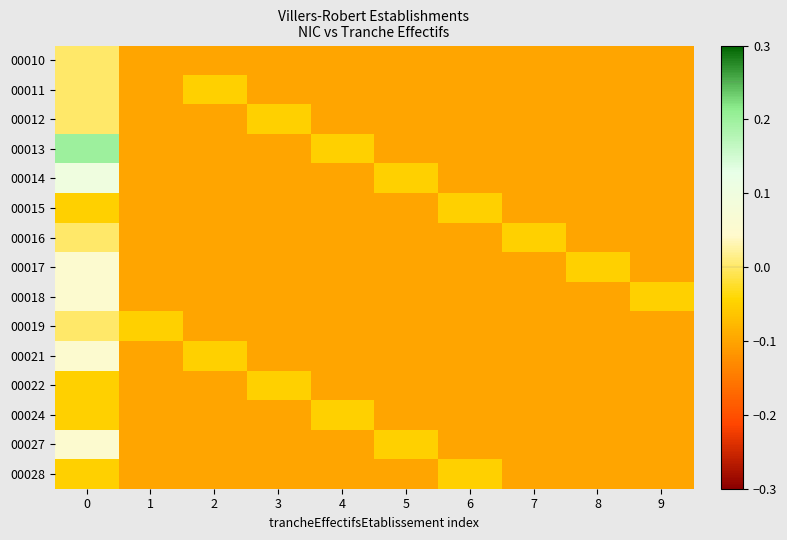

Reading left to right, what are all the values shown in this chart?

00010: 0=-0.0	1=-0.1	2=-0.1	3=-0.1	4=-0.1	5=-0.1	6=-0.1	7=-0.1	8=-0.1	9=-0.1
00011: 0=-0.0	1=-0.1	2=-0.1	3=-0.1	4=-0.1	5=-0.1	6=-0.1	7=-0.1	8=-0.1	9=-0.1
00012: 0=-0.0	1=-0.1	2=-0.1	3=-0.1	4=-0.1	5=-0.1	6=-0.1	7=-0.1	8=-0.1	9=-0.1
00013: 0=0.2	1=-0.1	2=-0.1	3=-0.1	4=-0.1	5=-0.1	6=-0.1	7=-0.1	8=-0.1	9=-0.1
00014: 0=0.1	1=-0.1	2=-0.1	3=-0.1	4=-0.1	5=-0.1	6=-0.1	7=-0.1	8=-0.1	9=-0.1
00015: 0=-0.1	1=-0.1	2=-0.1	3=-0.1	4=-0.1	5=-0.1	6=-0.1	7=-0.1	8=-0.1	9=-0.1
00016: 0=-0.0	1=-0.1	2=-0.1	3=-0.1	4=-0.1	5=-0.1	6=-0.1	7=-0.1	8=-0.1	9=-0.1
00017: 0=0.0	1=-0.1	2=-0.1	3=-0.1	4=-0.1	5=-0.1	6=-0.1	7=-0.1	8=-0.1	9=-0.1
00018: 0=0.0	1=-0.1	2=-0.1	3=-0.1	4=-0.1	5=-0.1	6=-0.1	7=-0.1	8=-0.1	9=-0.1
00019: 0=-0.0	1=-0.1	2=-0.1	3=-0.1	4=-0.1	5=-0.1	6=-0.1	7=-0.1	8=-0.1	9=-0.1
00021: 0=0.0	1=-0.1	2=-0.1	3=-0.1	4=-0.1	5=-0.1	6=-0.1	7=-0.1	8=-0.1	9=-0.1
00022: 0=-0.1	1=-0.1	2=-0.1	3=-0.1	4=-0.1	5=-0.1	6=-0.1	7=-0.1	8=-0.1	9=-0.1
00024: 0=-0.1	1=-0.1	2=-0.1	3=-0.1	4=-0.1	5=-0.1	6=-0.1	7=-0.1	8=-0.1	9=-0.1
00027: 0=0.0	1=-0.1	2=-0.1	3=-0.1	4=-0.1	5=-0.1	6=-0.1	7=-0.1	8=-0.1	9=-0.1
00028: 0=-0.1	1=-0.1	2=-0.1	3=-0.1	4=-0.1	5=-0.1	6=-0.1	7=-0.1	8=-0.1	9=-0.1